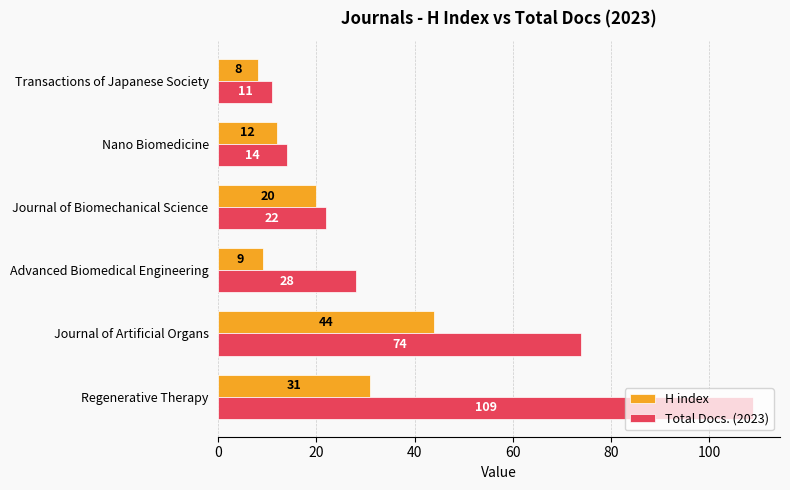

True or false: H index has a value of 31 at Regenerative Therapy.

True